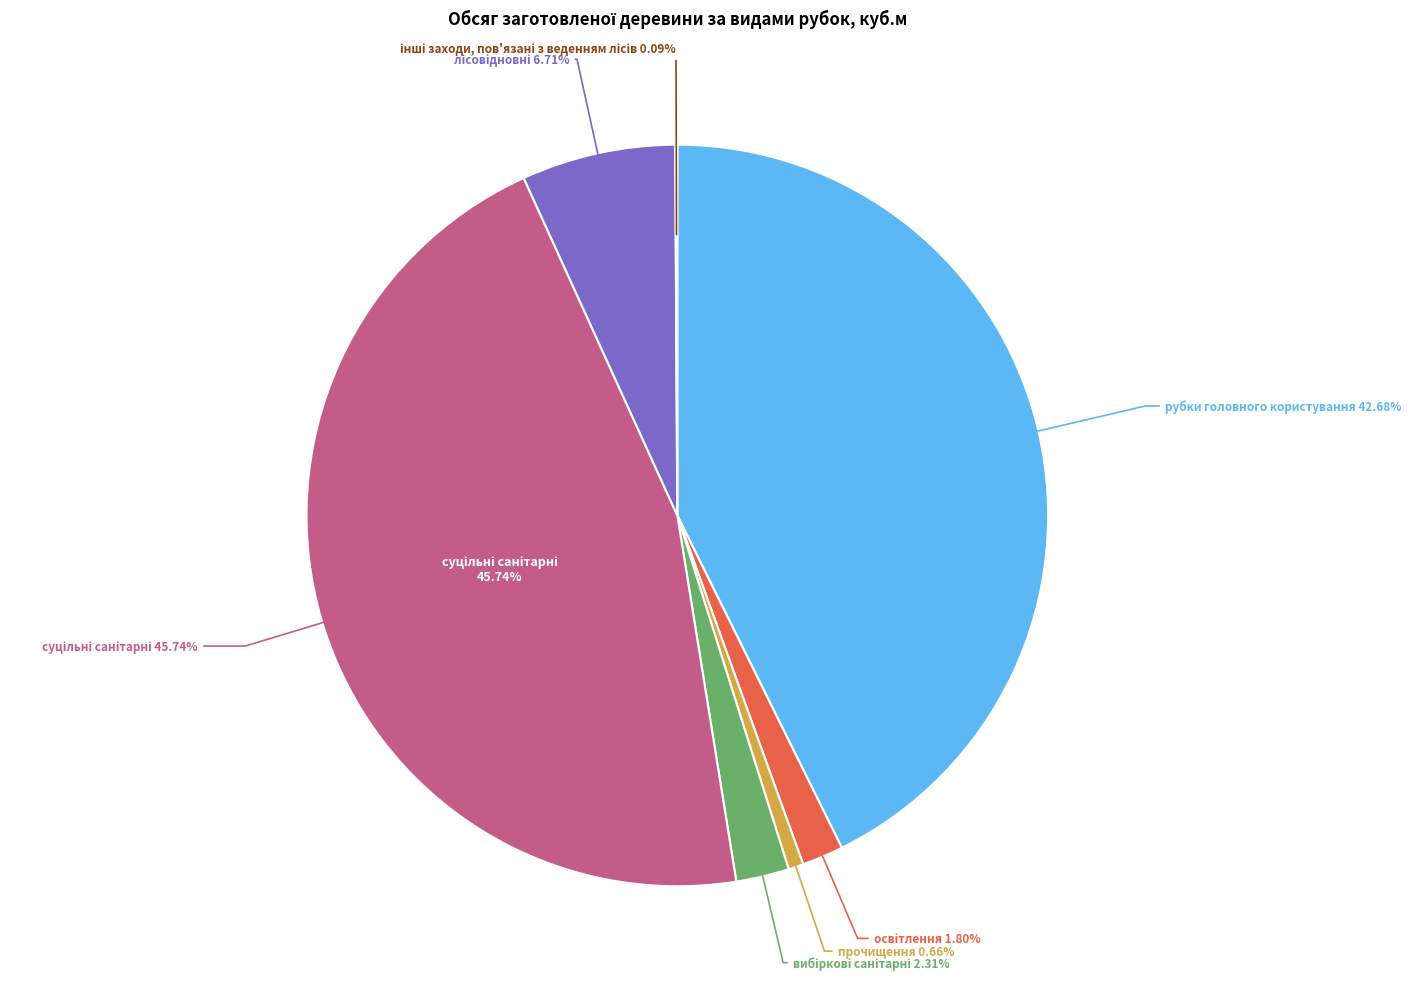

Approximately how many times larger is the value at вибіркові санітарні compared to суцільні санітарні?

0.1